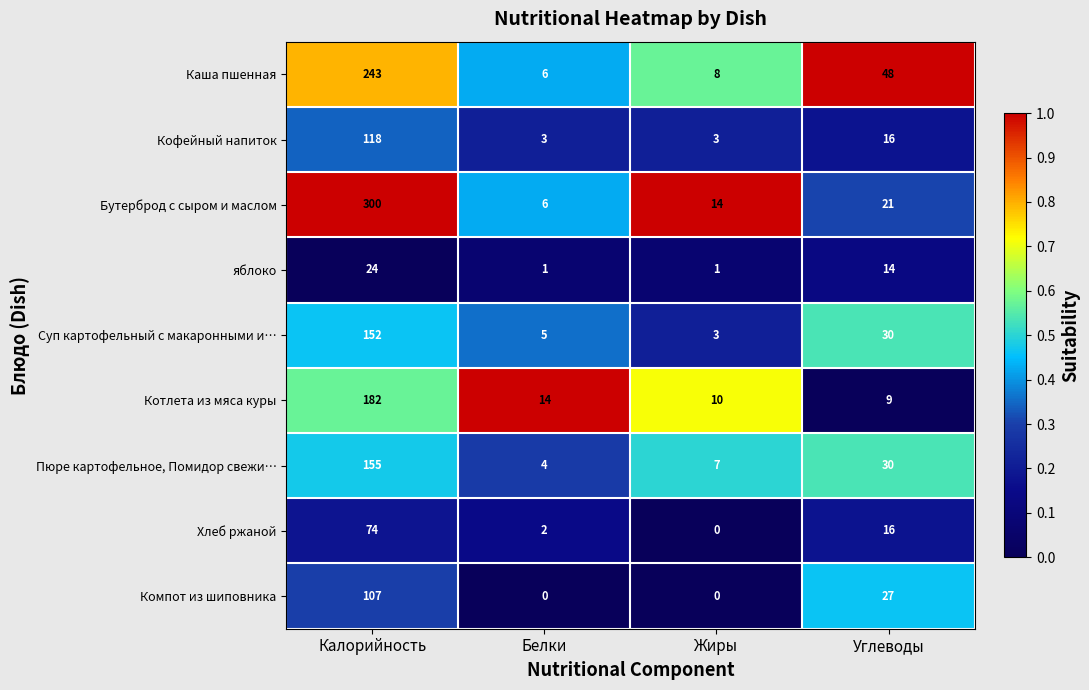

List the labels in order of Пюре картофельное, Помидор свежи… value, largest first.

Калорийность, Углеводы, Жиры, Белки